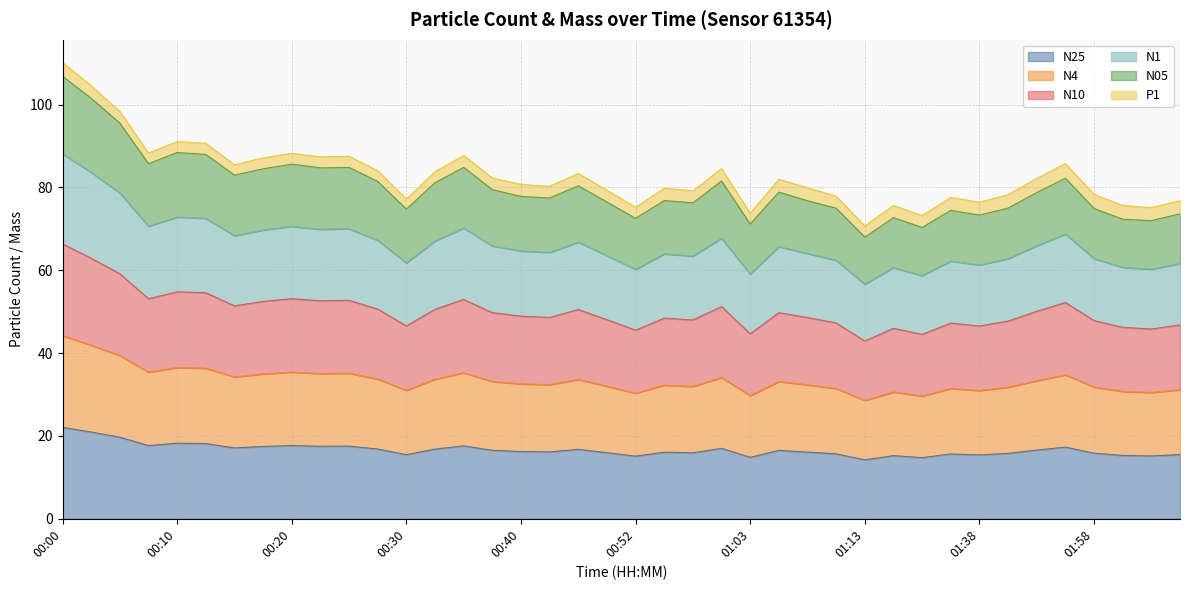

What is the difference between the N05 values at 01:13 and 01:10?

7.2